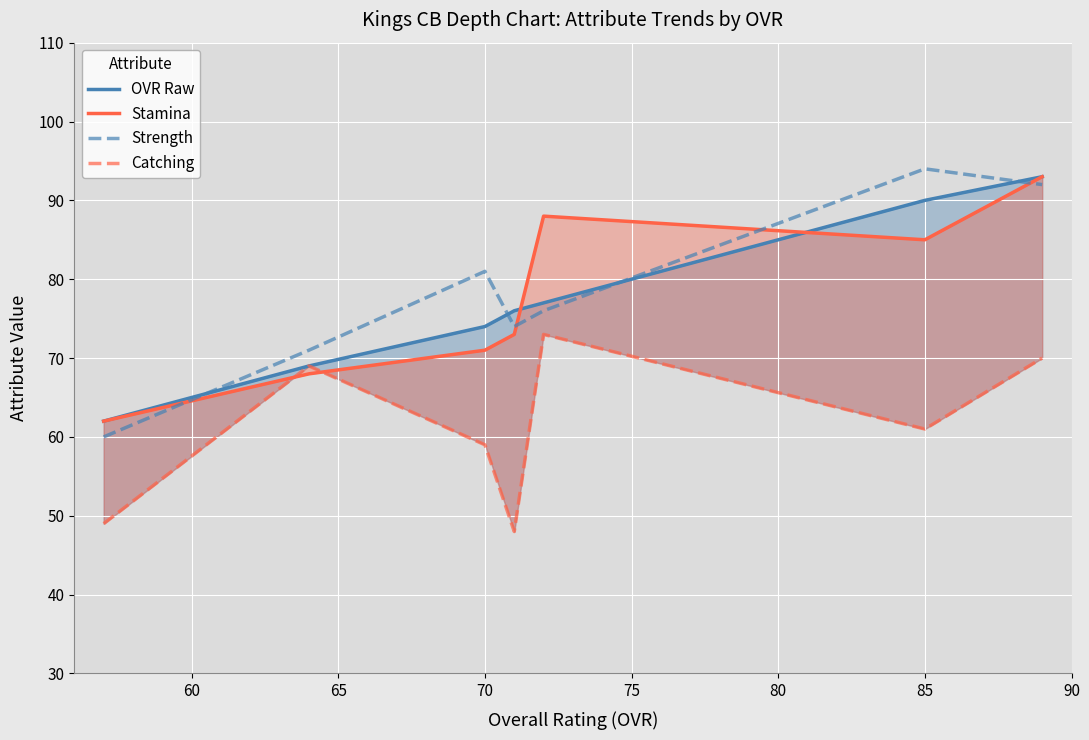

Is it true that Strength equals 81 at 70?

True